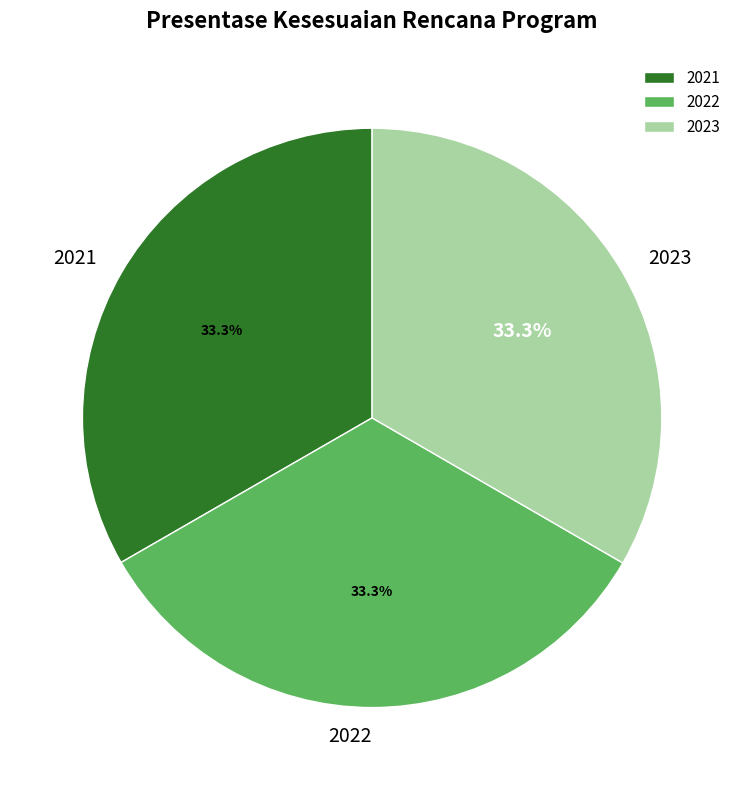

What is the total percentage of 2022 and 2023?

66.7%